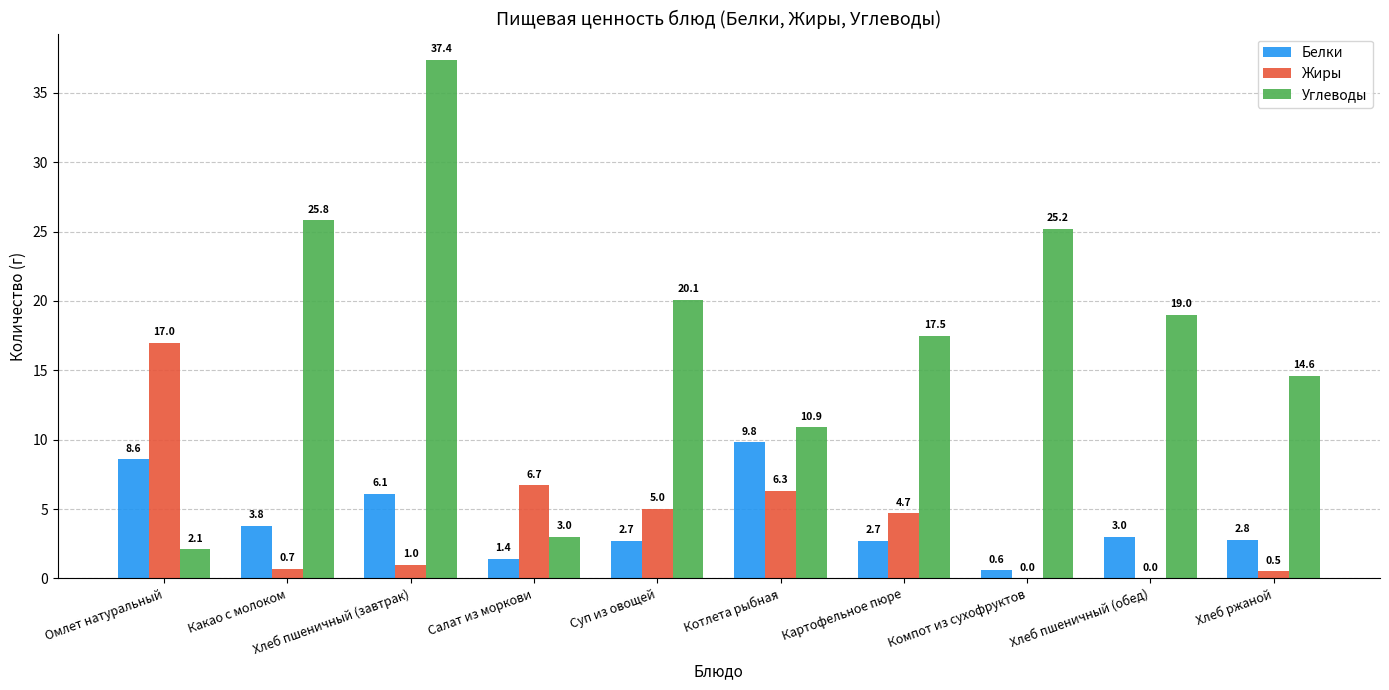

True or false: Жиры has a value of 0.0 at Компот из сухофруктов.

True